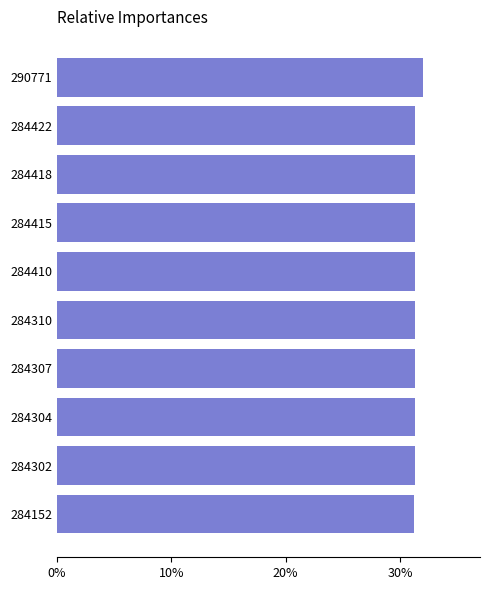

What is the minimum value shown in the chart?

31.3